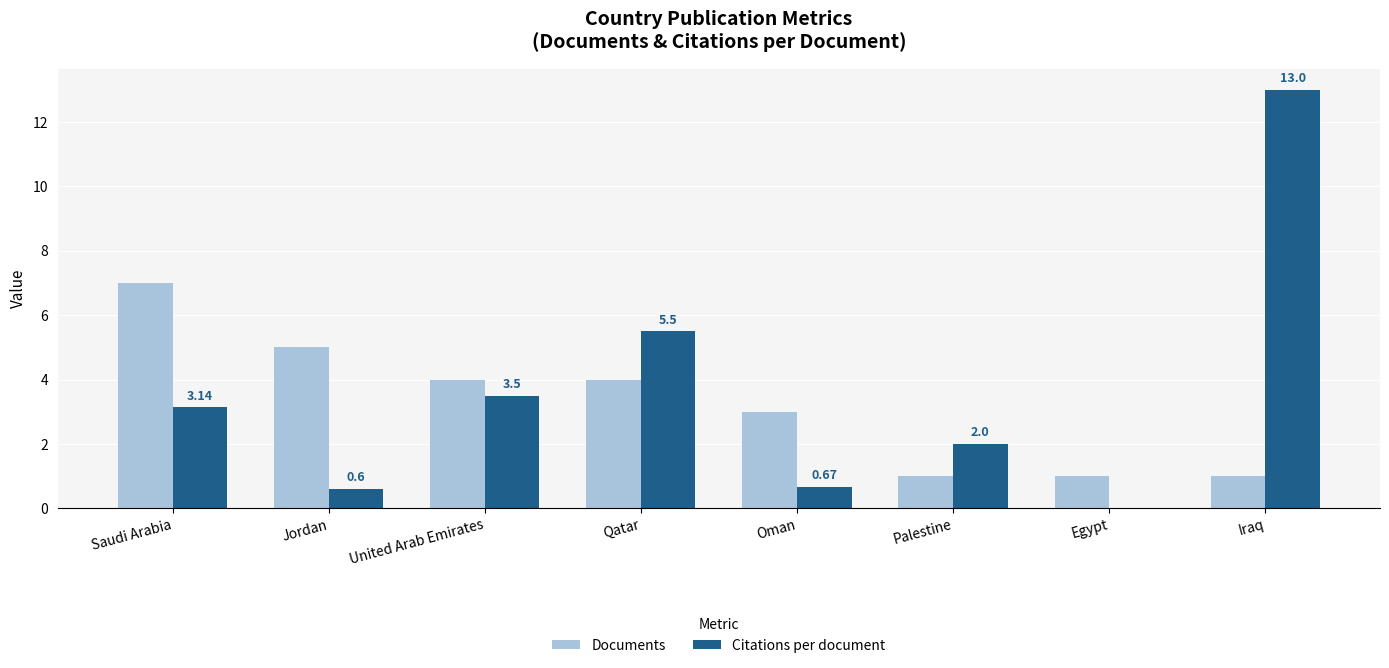

At which category is the sum across all series the highest?

Iraq